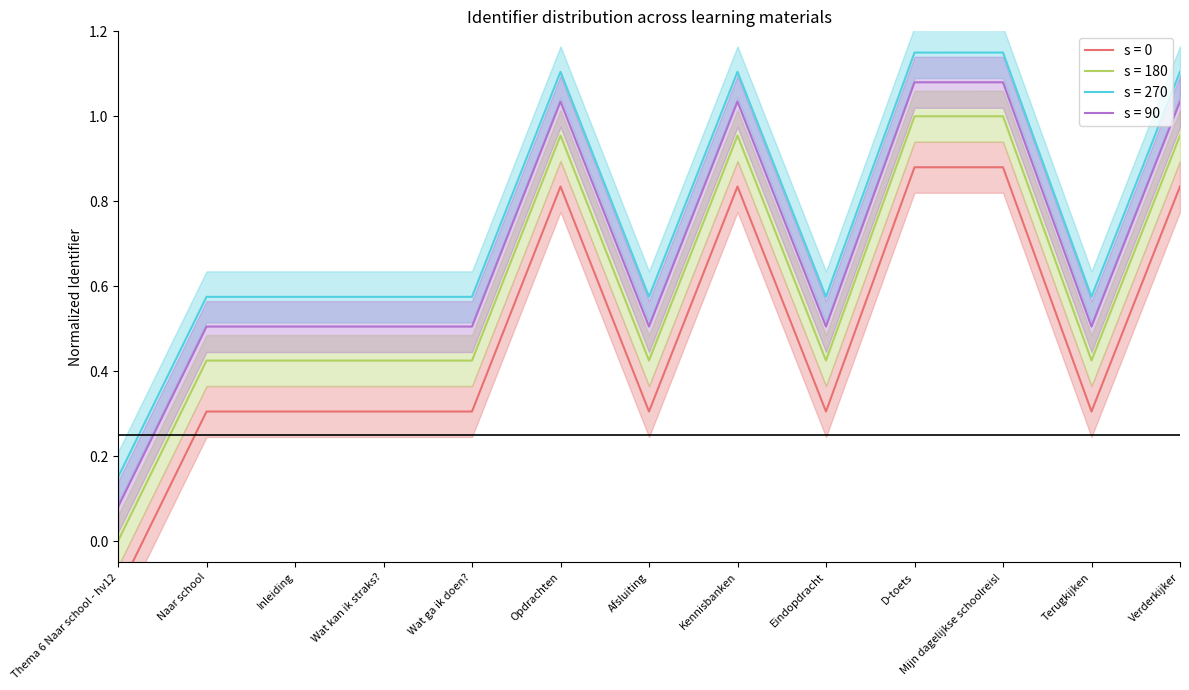

The value of s = 0 at Thema 6 Naar school - hv12 is -0.2. True or false?

False